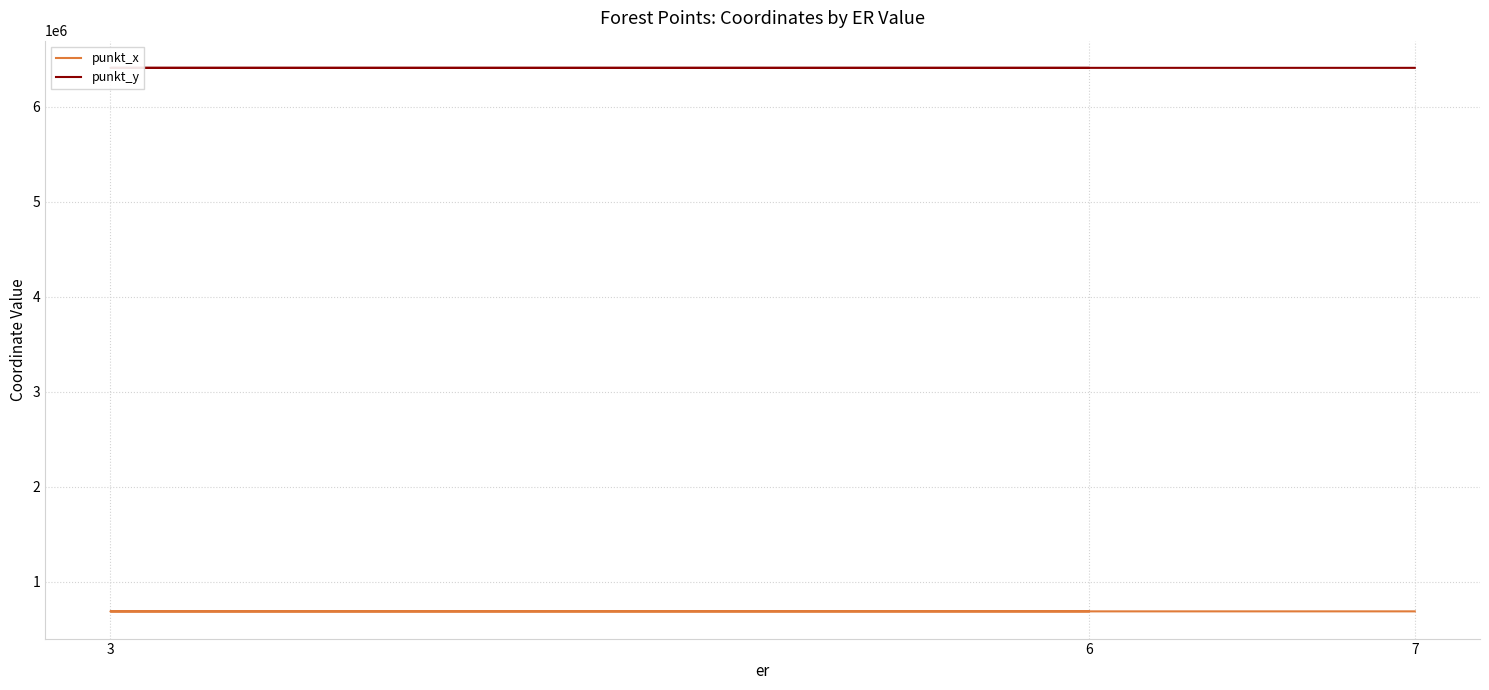

Rank the series by their average value, from lowest to highest.

punkt_x, punkt_y